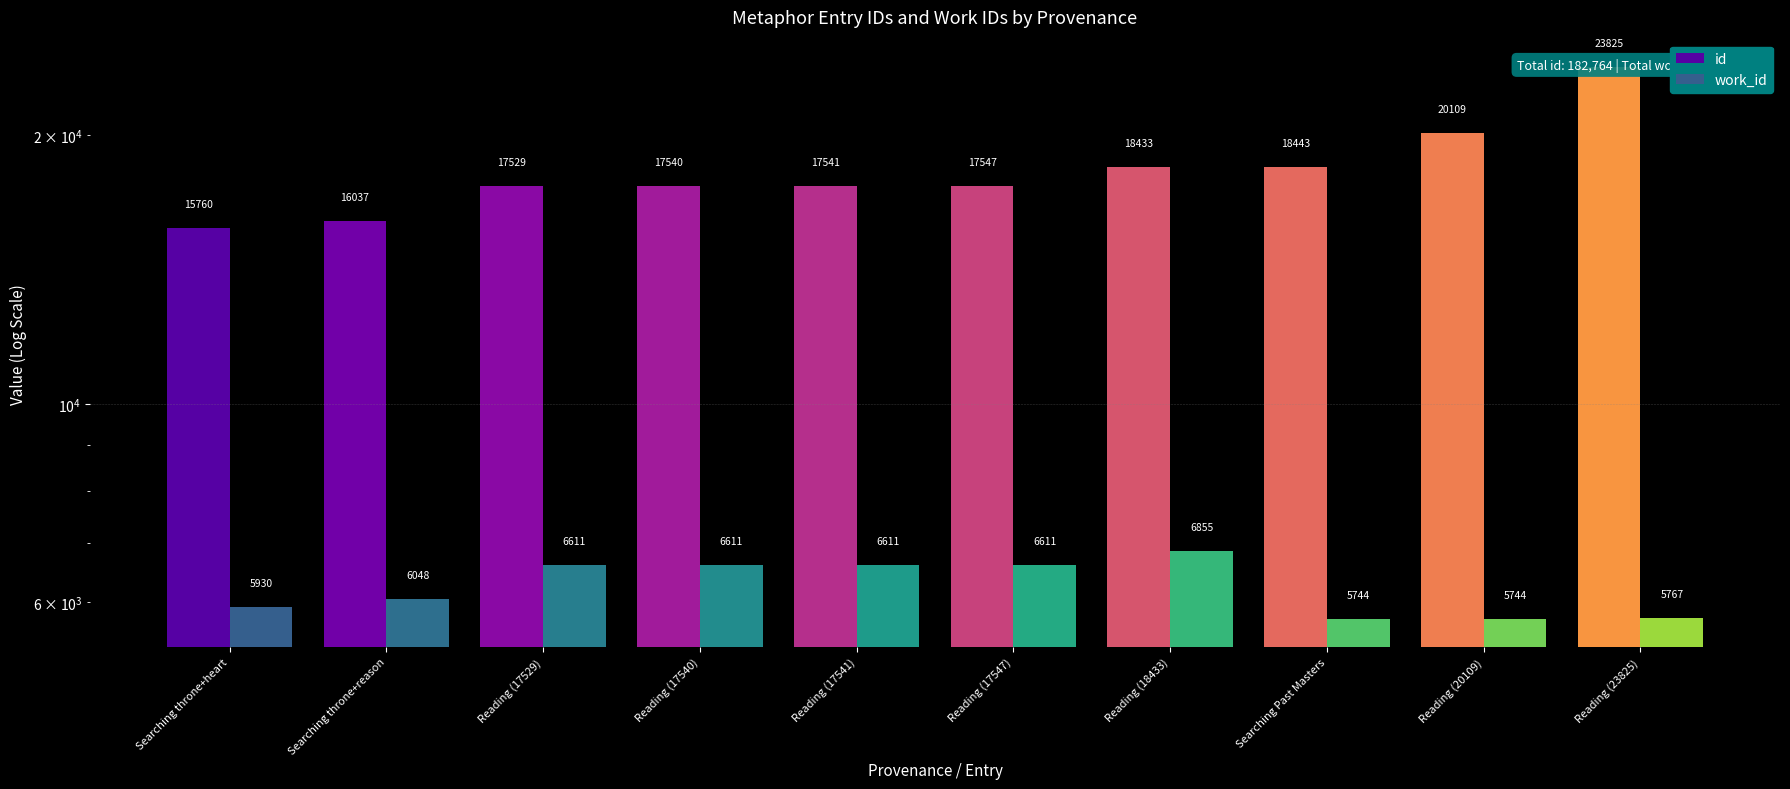

Rank the series by their maximum value, from lowest to highest.

work_id, id